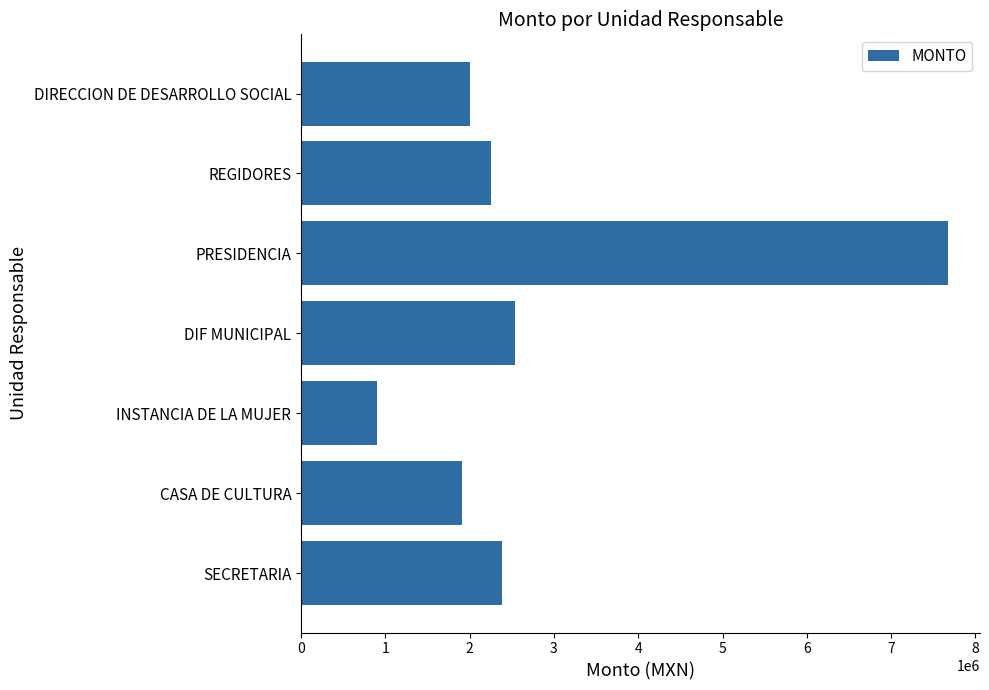

List the labels in order of value, smallest first.

INSTANCIA DE LA MUJER, CASA DE CULTURA, DIRECCION DE DESARROLLO SOCIAL, REGIDORES, SECRETARIA, DIF MUNICIPAL, PRESIDENCIA